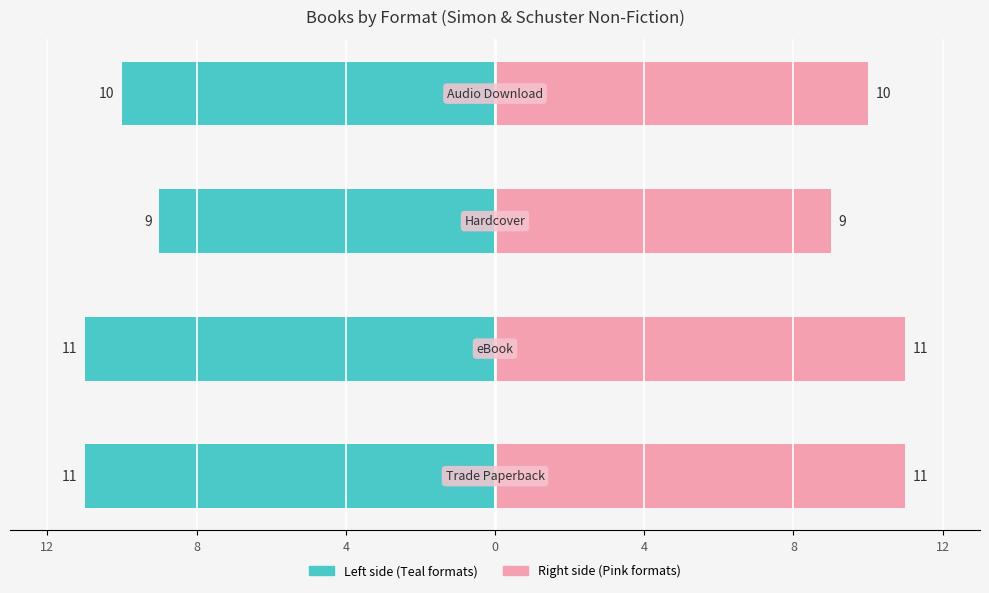

Count the Trade Paperback / Hardcover values in the range -11 to -9.

4